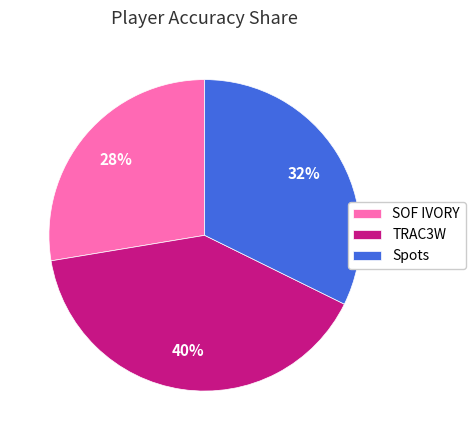

Rank the categories by value from lowest to highest.

SOF IVORY, Spots, TRAC3W